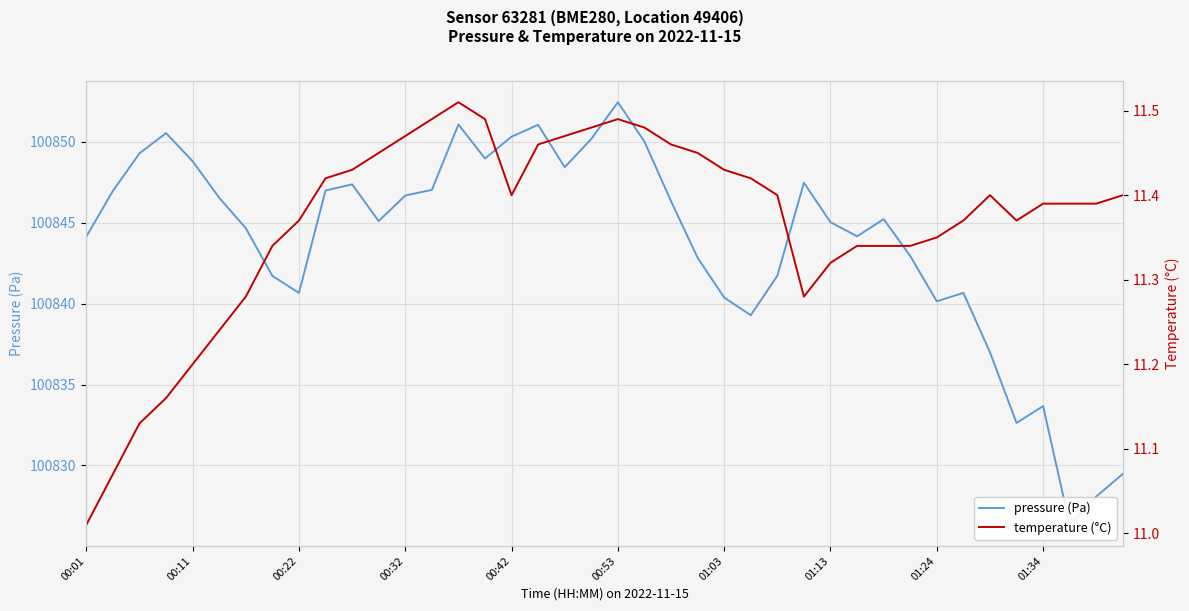

True or false: temperature (°C) and pressure (Pa) cross at least once.

False